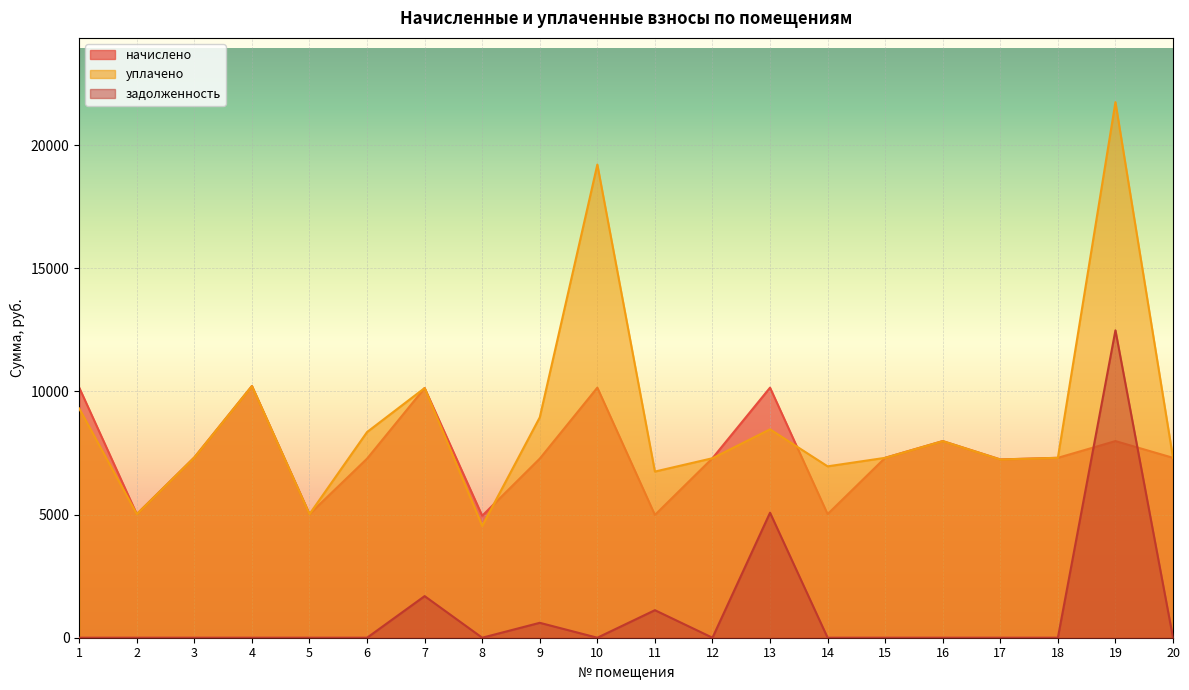

How many intersections are there between уплачено and начислено?

2